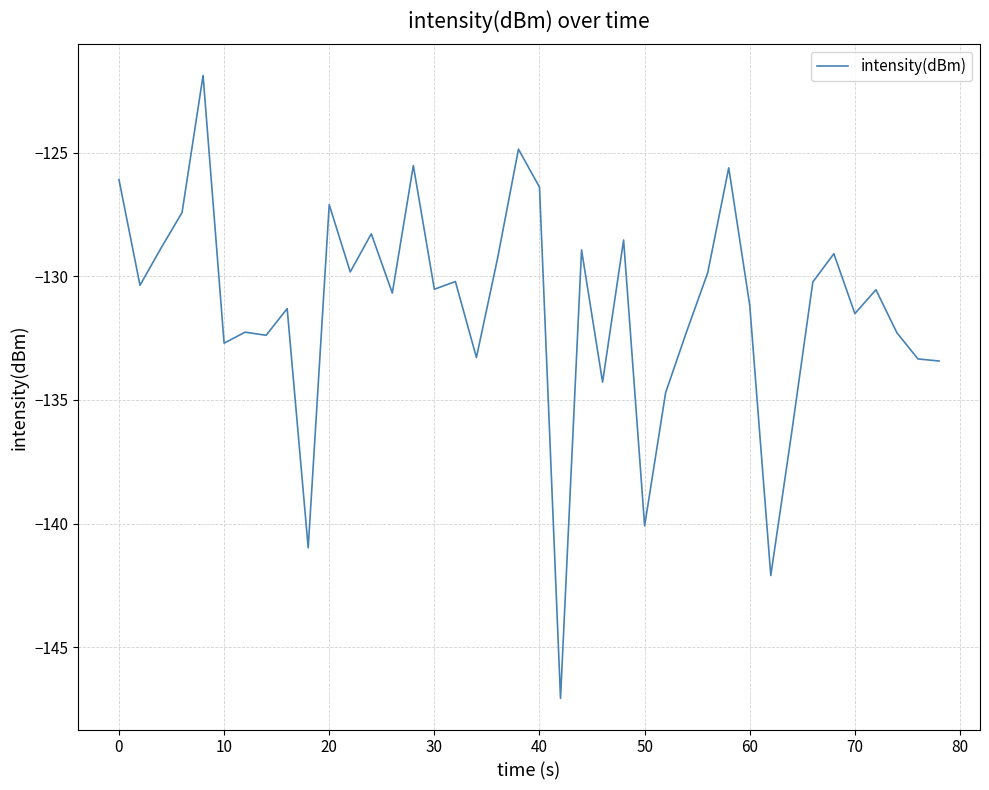

What is the greatest value displayed?

-121.9